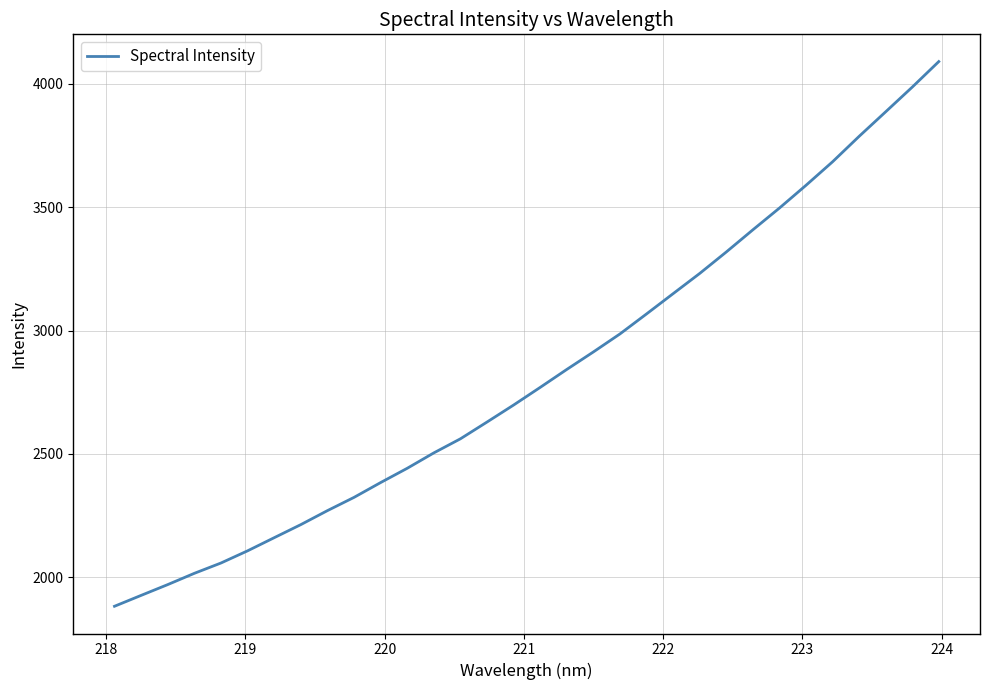

What is the difference between the maximum and minimum values?

2207.5